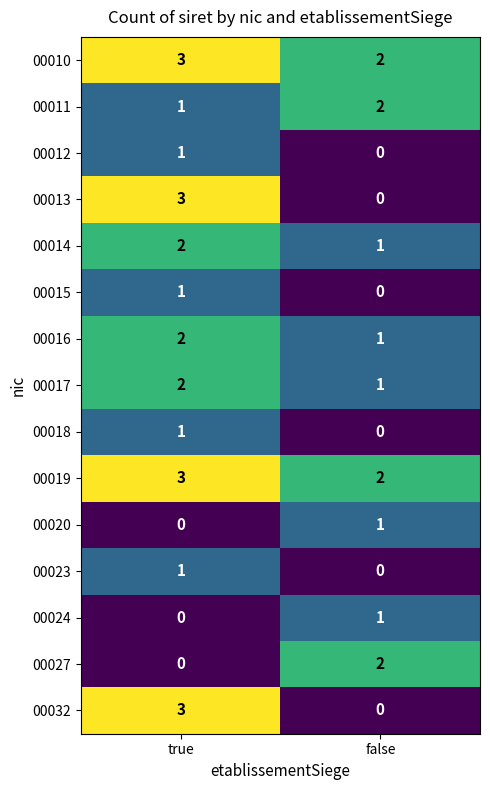

What is the sum of the 00014 values at false and true?

3